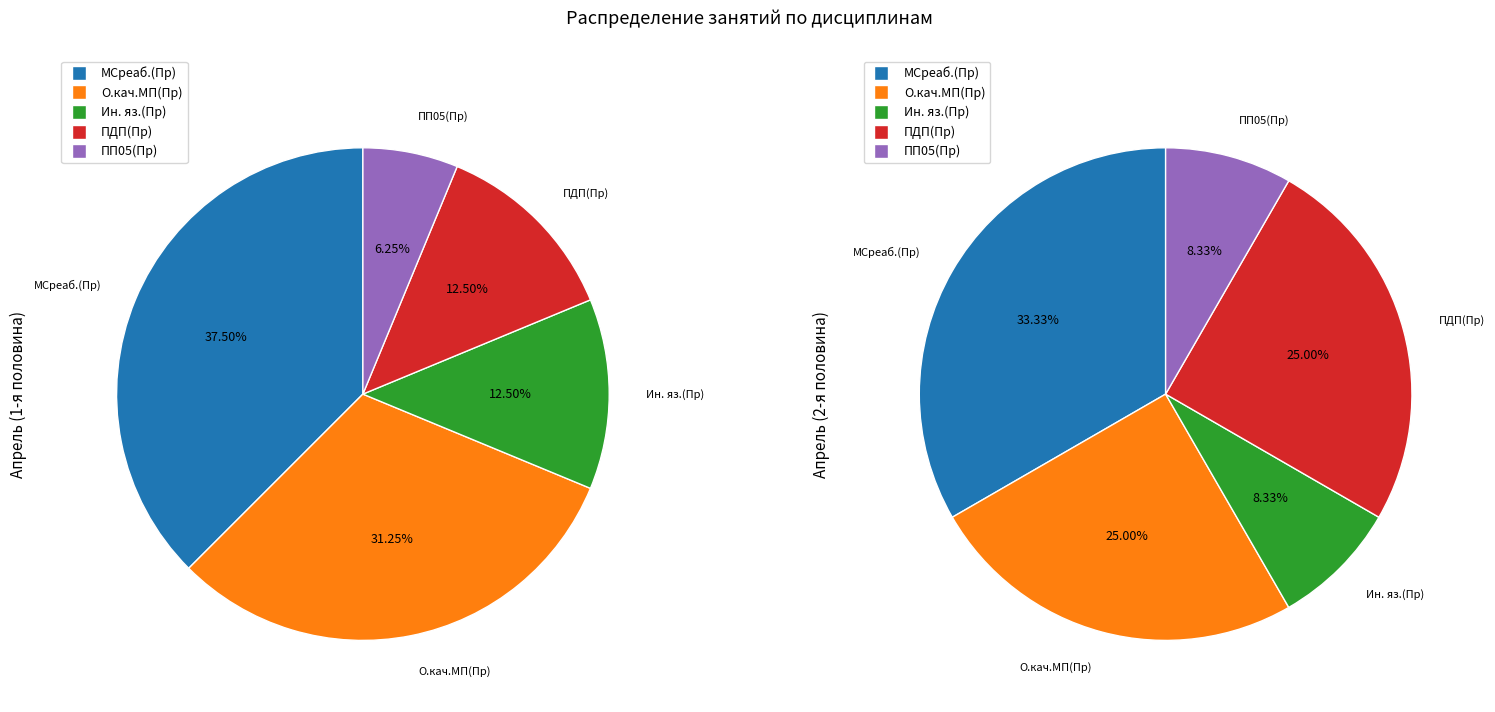

Is it true that МСреаб.(Пр) is 51% of the pie?

False